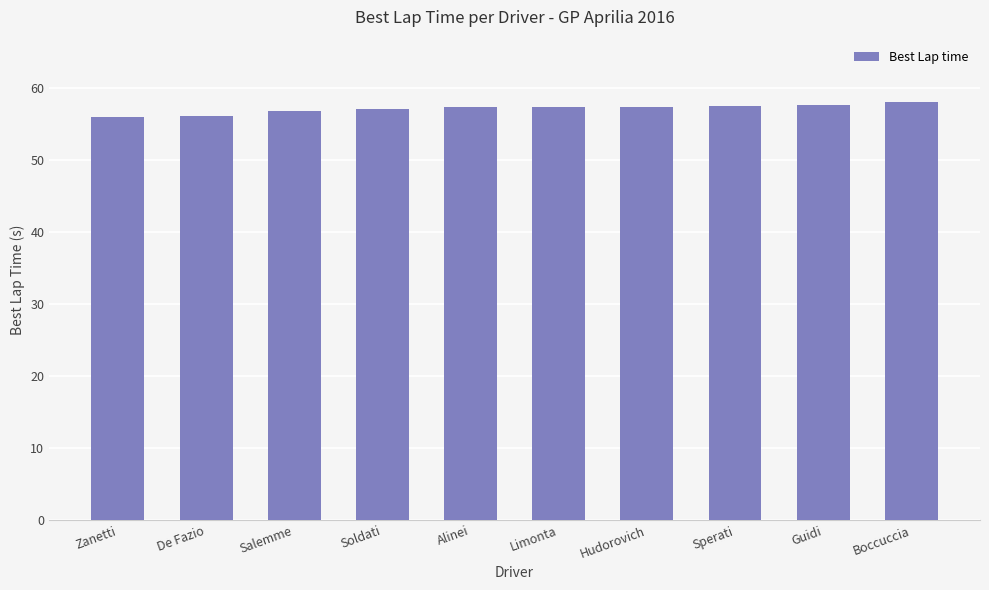

What is the label of the 2nd bar from the left?

De Fazio